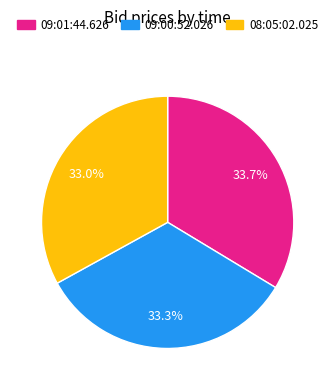

Between 08:05:02.025 and 09:01:44.626, which is larger?

09:01:44.626